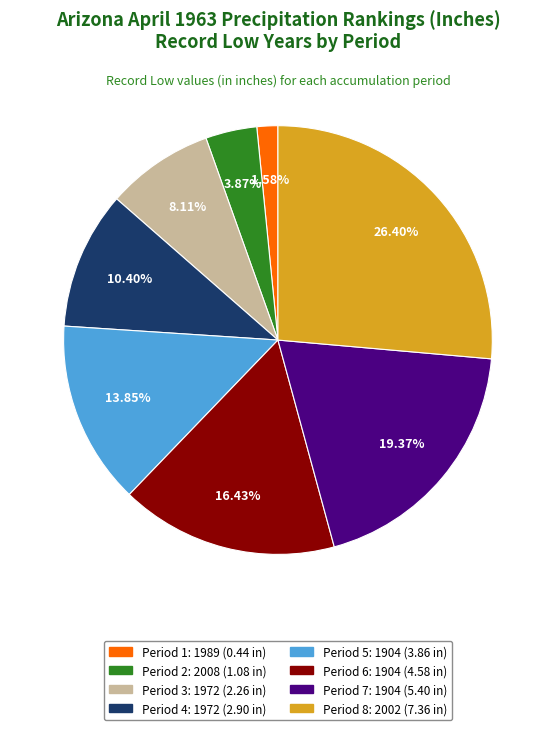

Is there a majority slice in this chart?

No